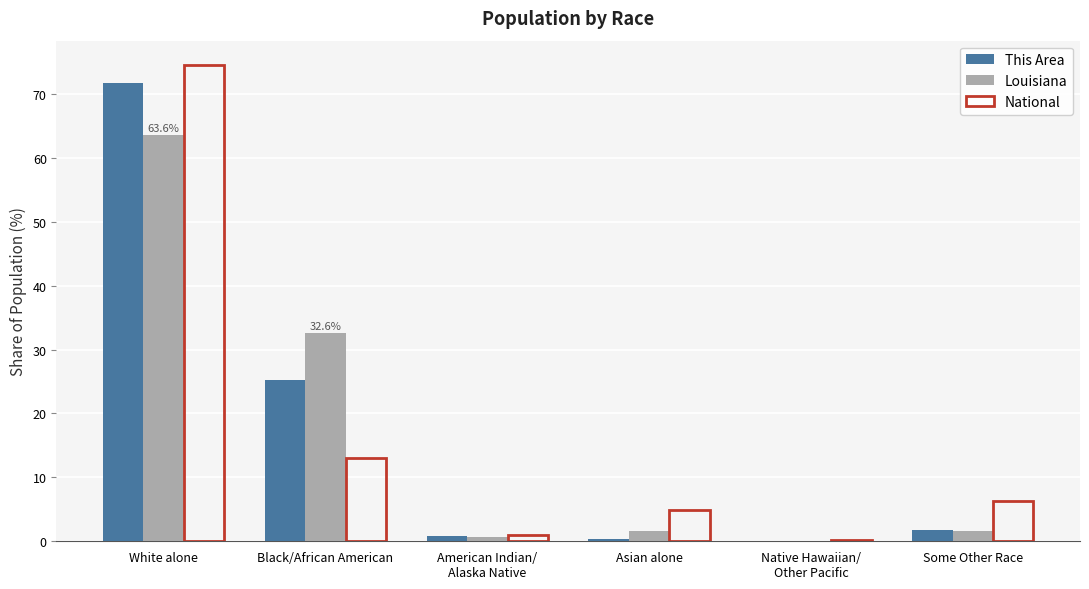

Does the chart contain stacked bars?

No